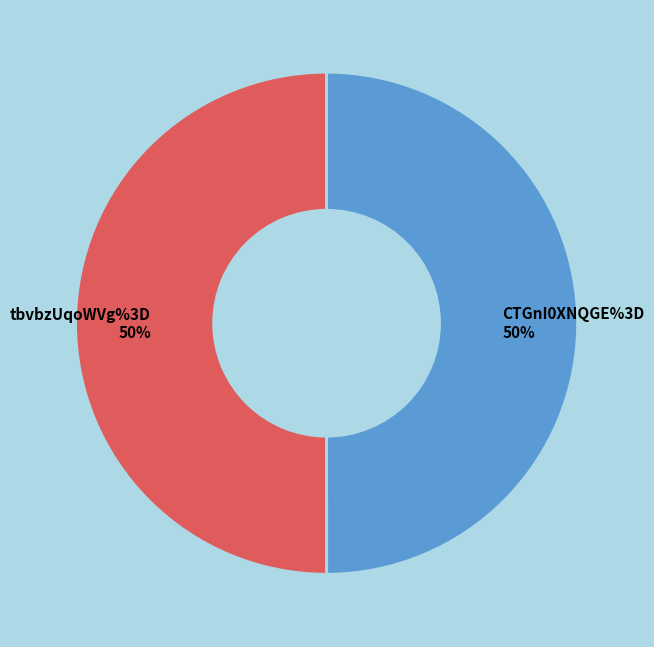

Combined, do tbvbzUqoWVg%3D and CTGnI0XNQGE%3D account for over 50%?

Yes